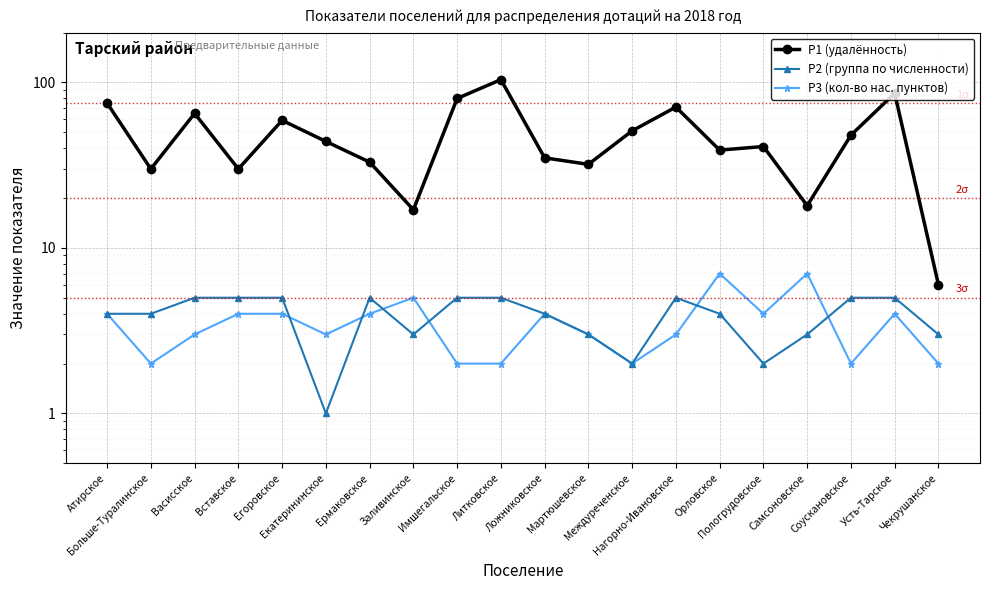

How many data points in Р2 (группа по численности) are above 4?

9